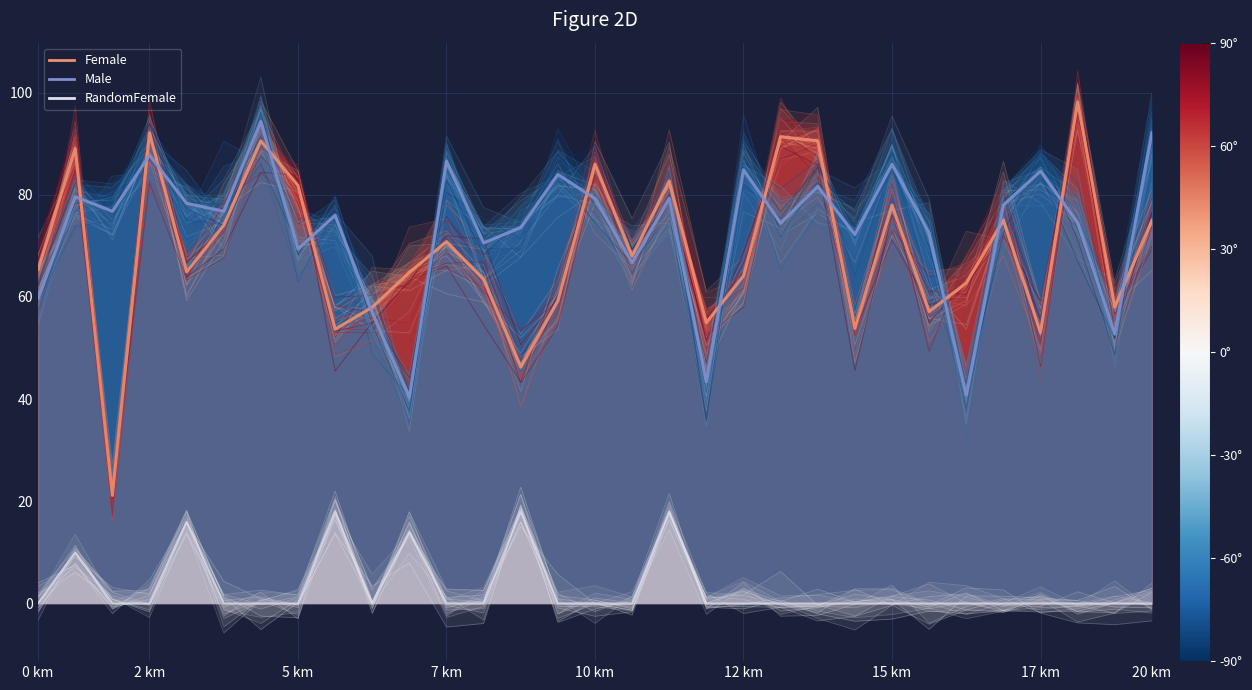

What are all the series names shown in the legend?

Female, Male, RandomFemale